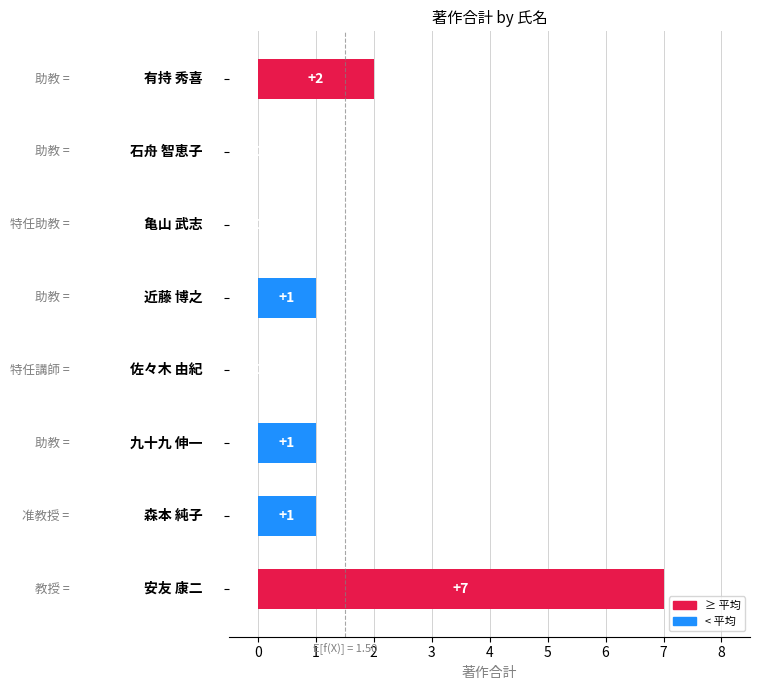

What is the sum of all values?

12